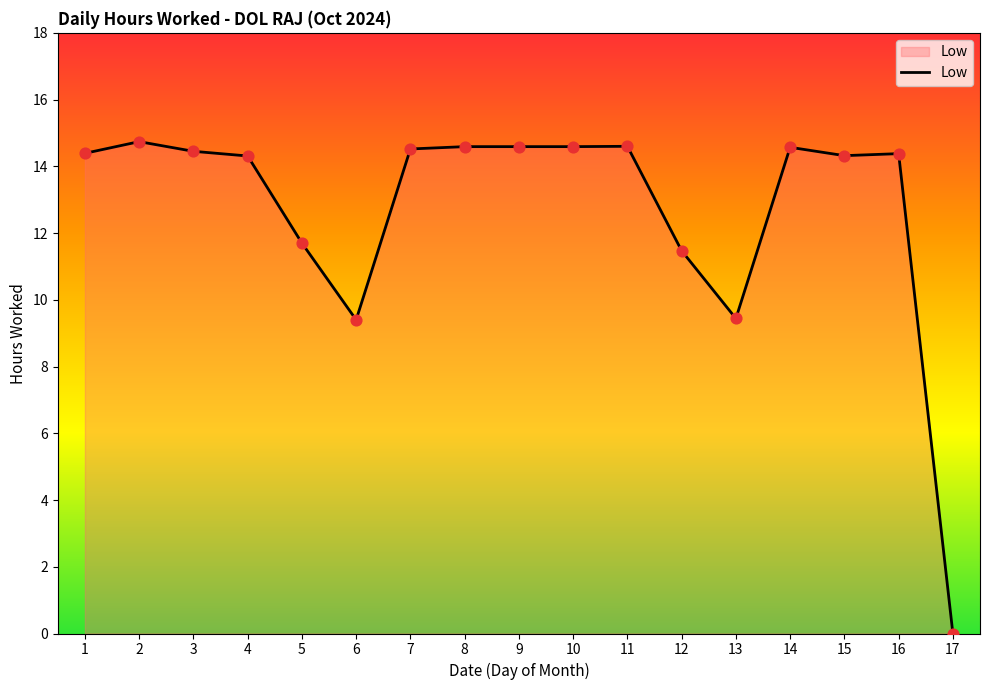

Between 6 and 15, which is larger?

15